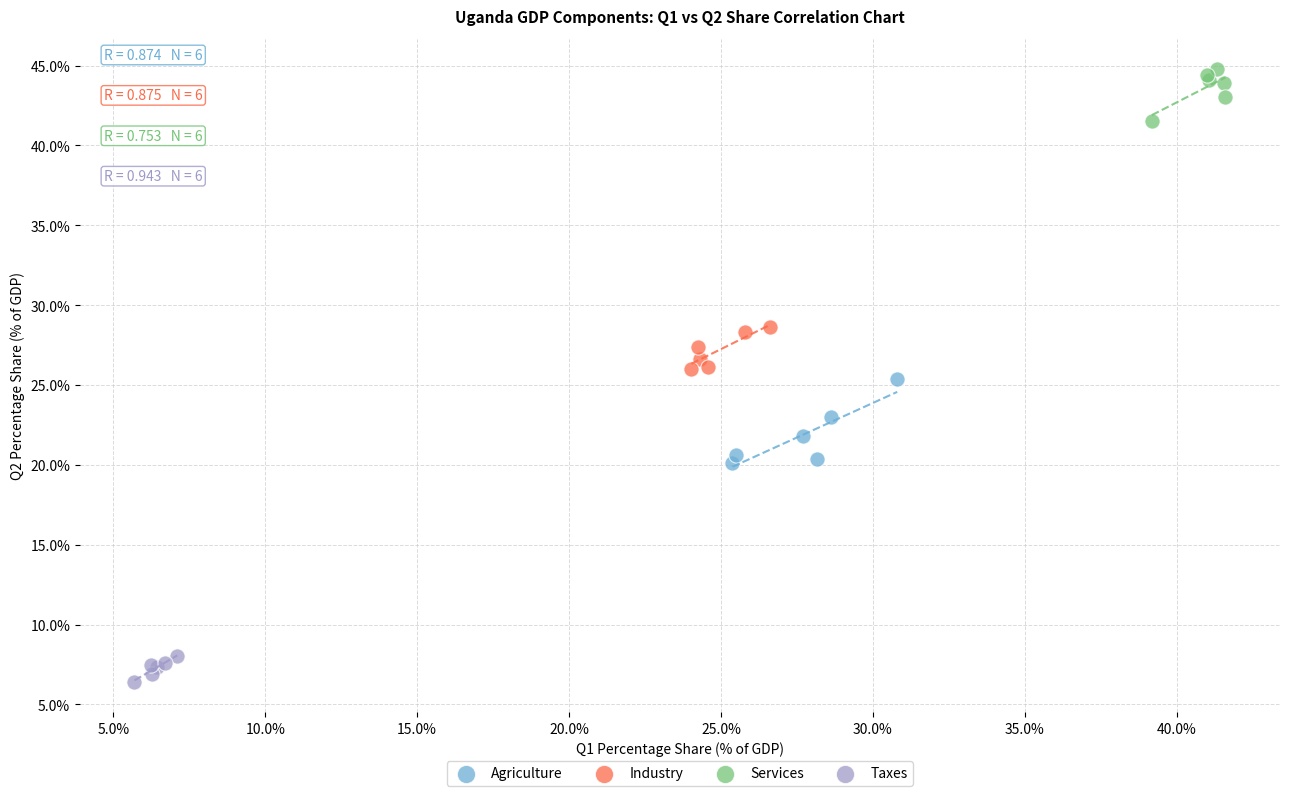

Which series reaches the minimum Y coordinate?

Taxes